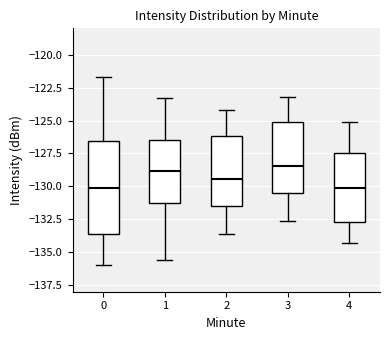

Which box is the tallest, from its lower edge to its upper edge?

0